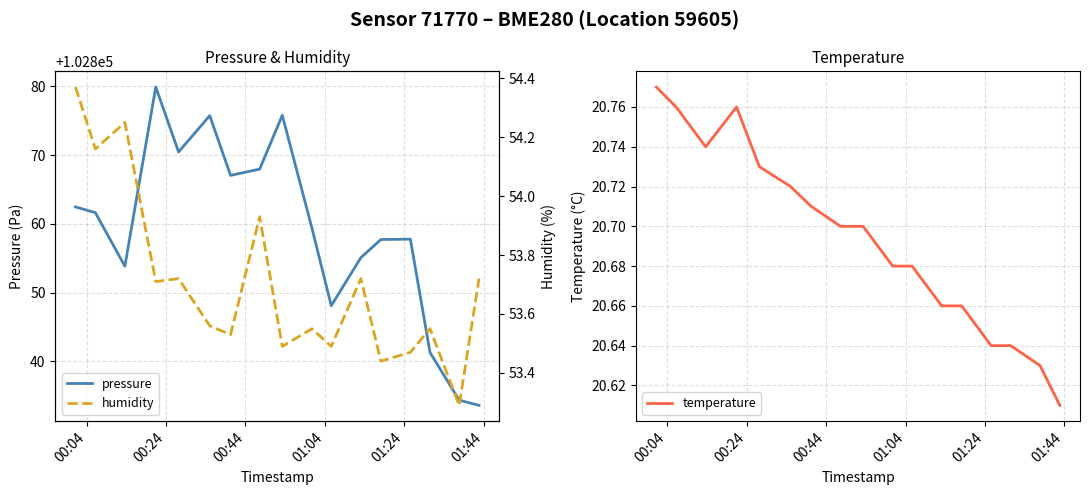

What is the lowest value of the pressure series?

102833.6